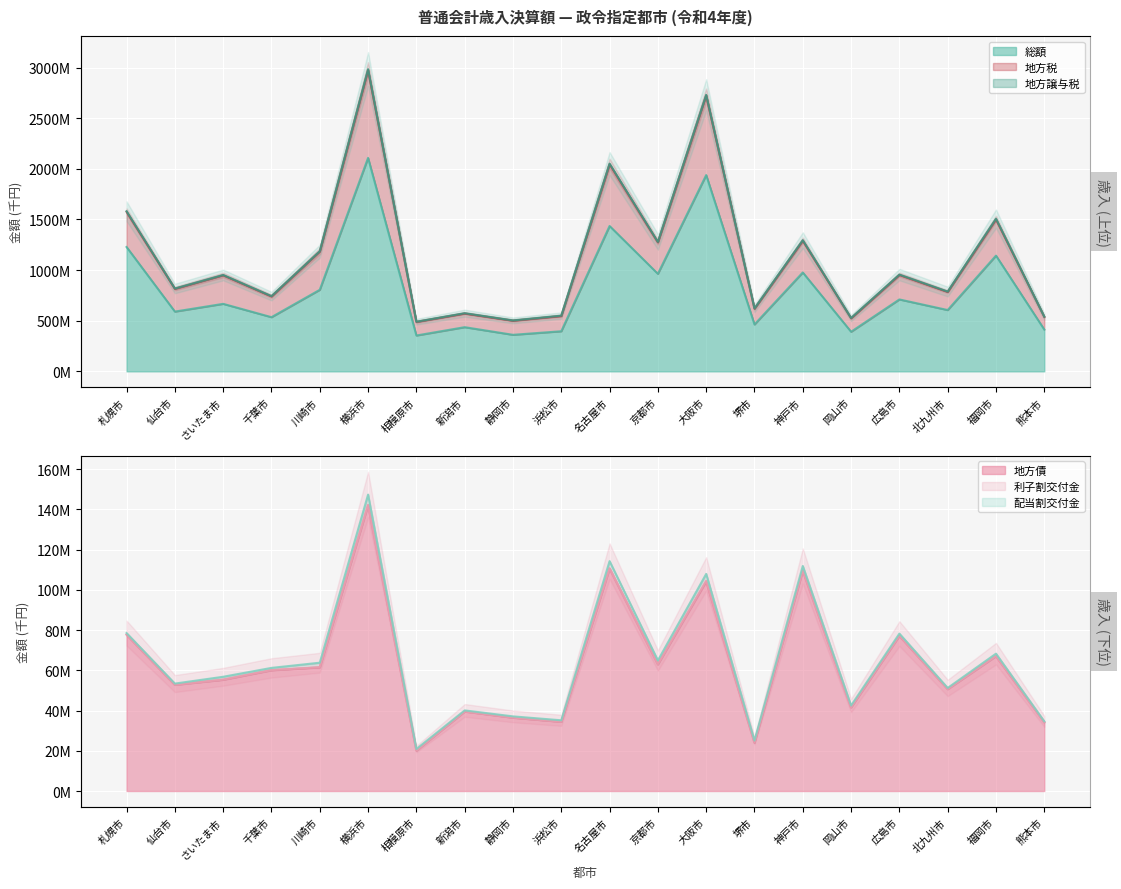

Which label corresponds to the smallest value in the chart?

相模原市